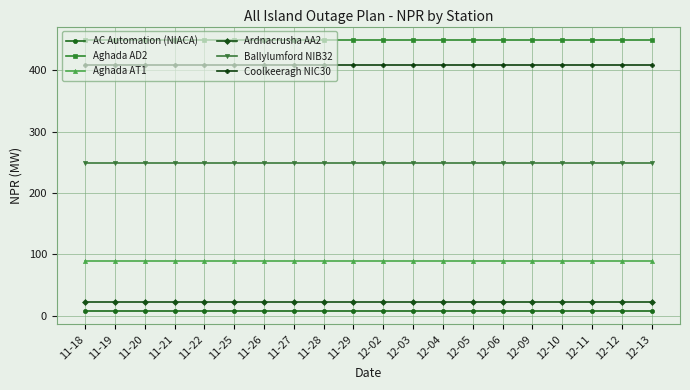

At how many categories does at least one series exceed 308?

20